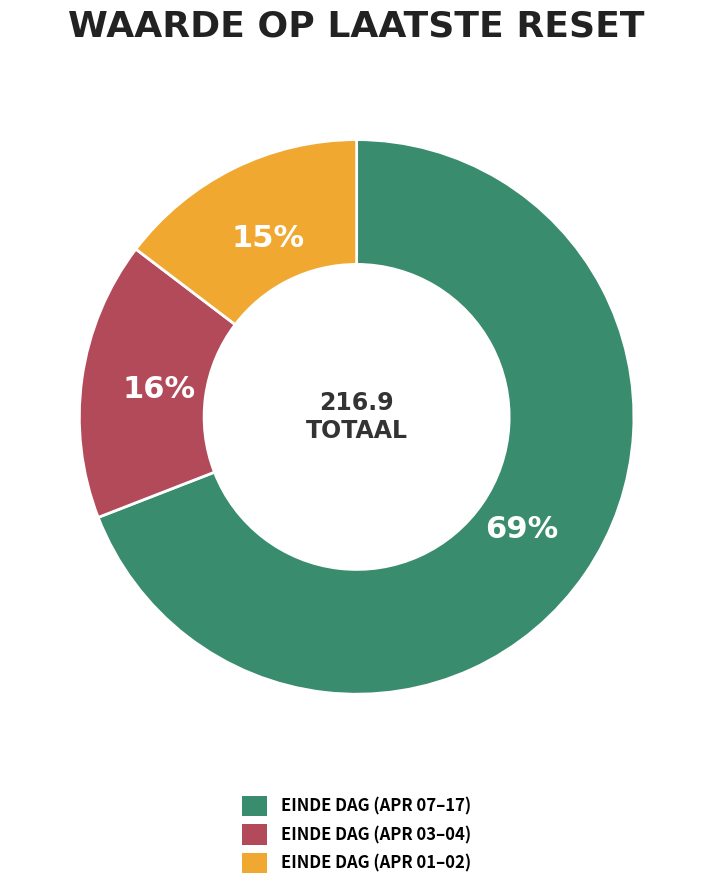

Is there a majority slice in this chart?

Yes